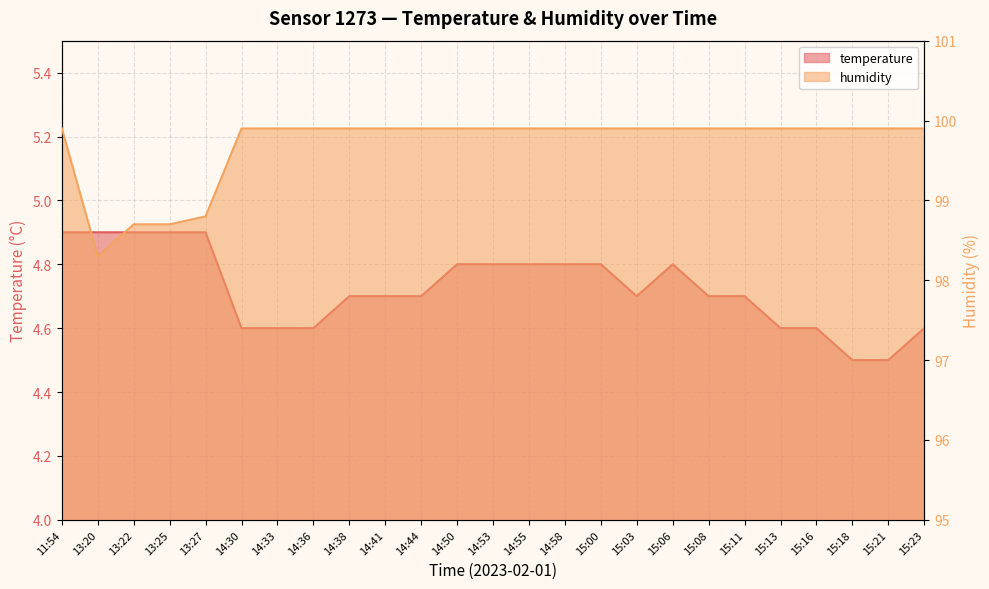

True or false: temperature has a value of 2.2 at 14:58.

False